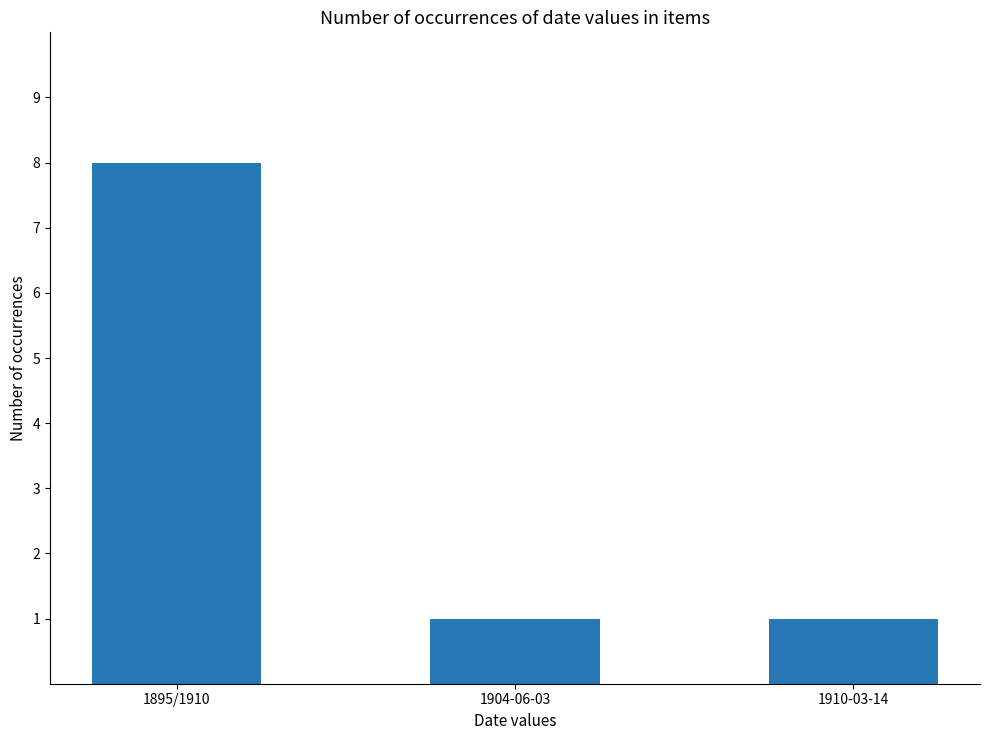

Reading right to left, transcribe all the data shown in this chart.

1910-03-14=1	1904-06-03=1	1895/1910=8